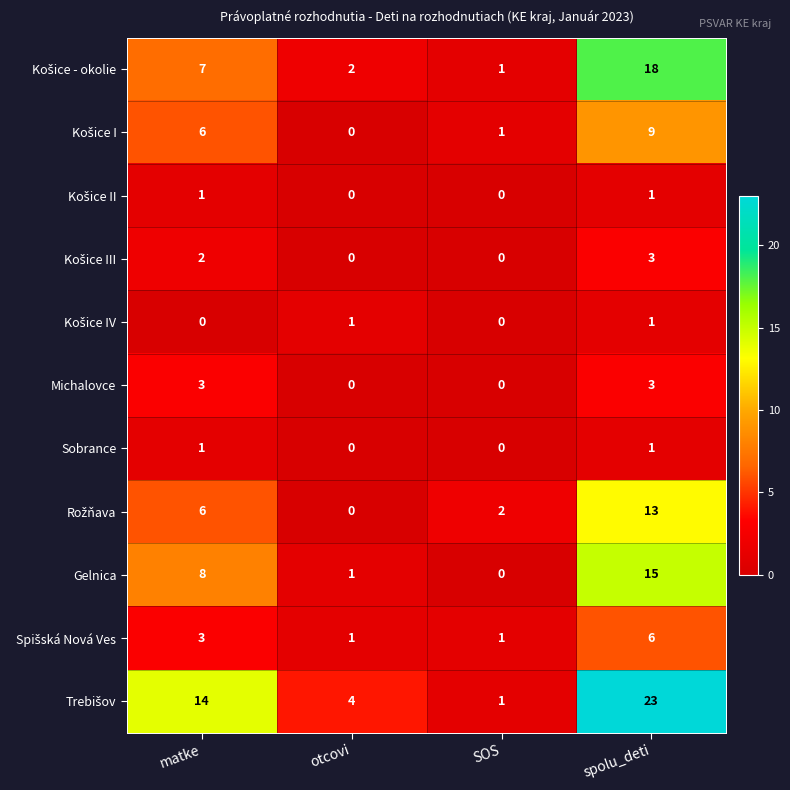

True or false: Gelnica has a value of 8 at matke.

True